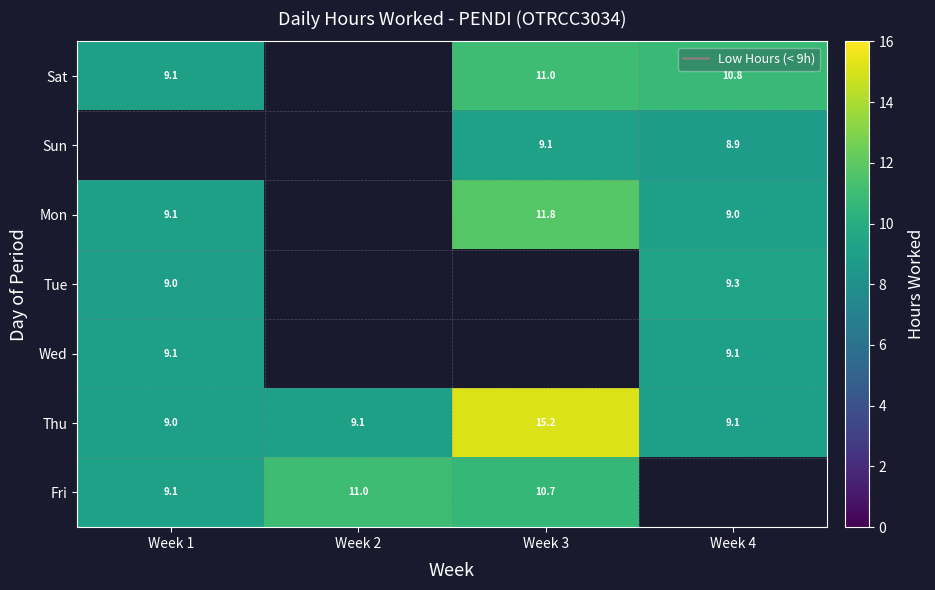

At which category does the chart reach its peak across all series?

Week 3